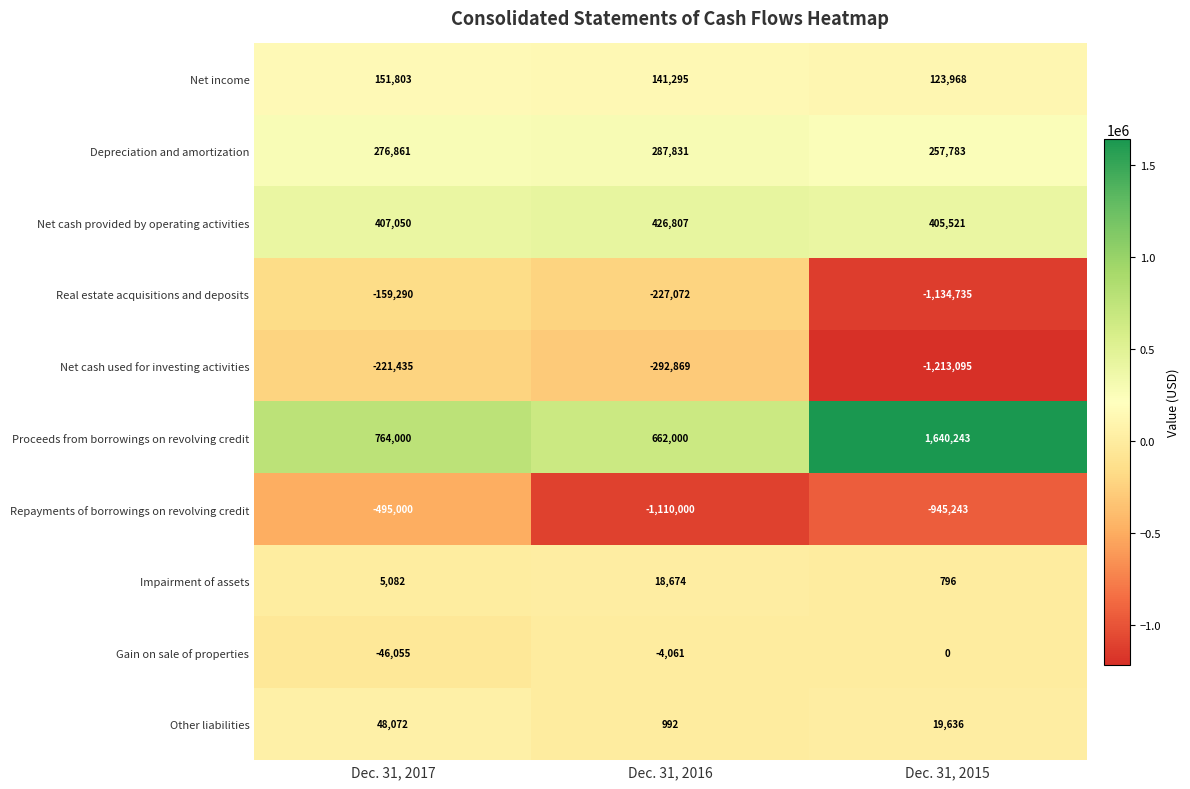

What is the total value across all series at Dec. 31, 2016?

-96403